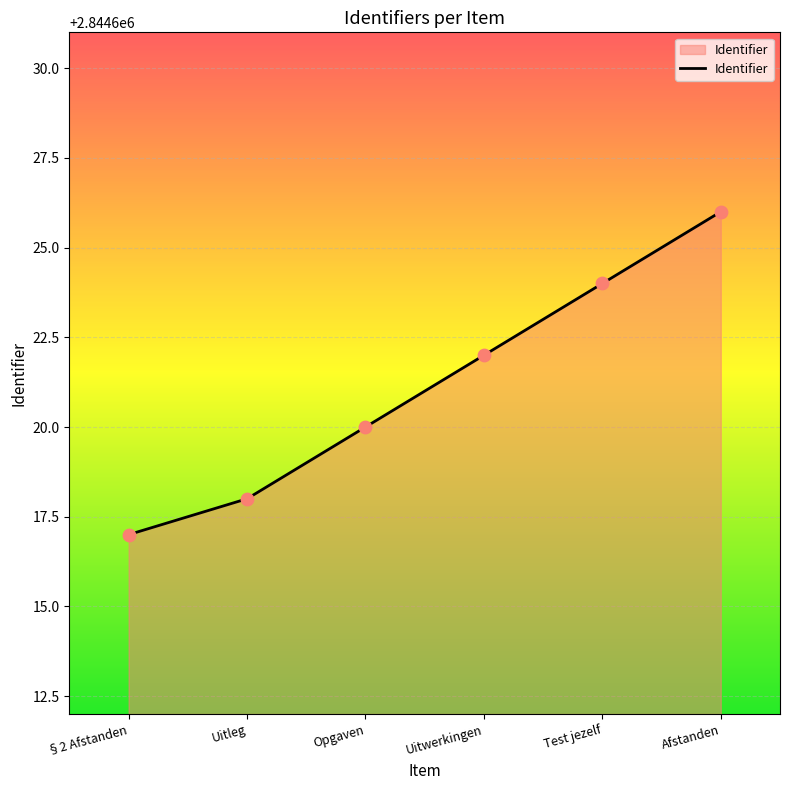

What is the change in value from Test jezelf to Afstanden?

+2